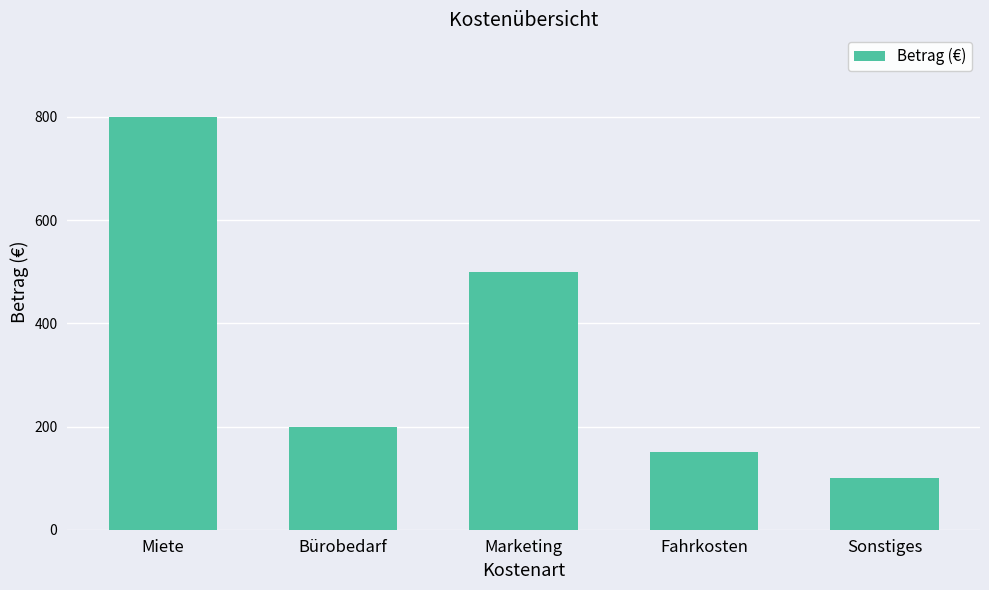

What is the change in value from Bürobedarf to Fahrkosten?

-50